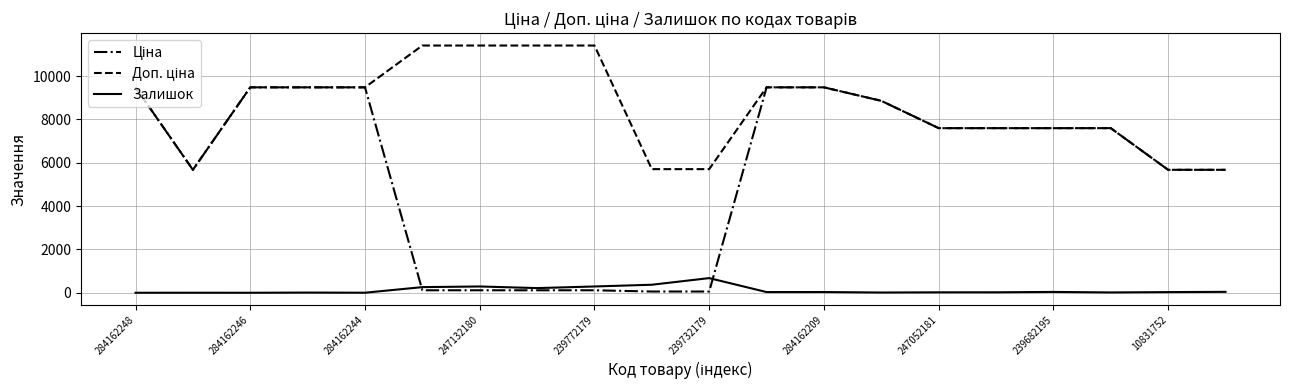

What is the greatest value displayed?

11410.0